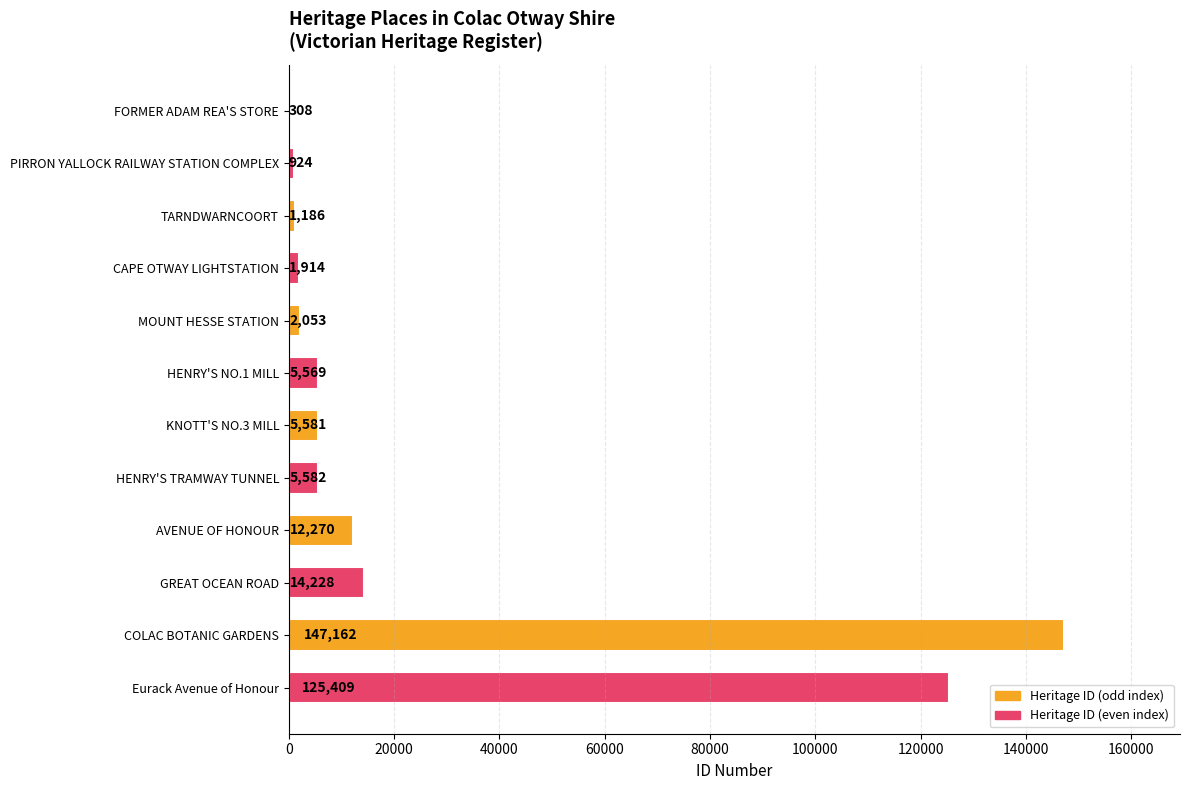

What is the maximum value shown in the chart?

147162